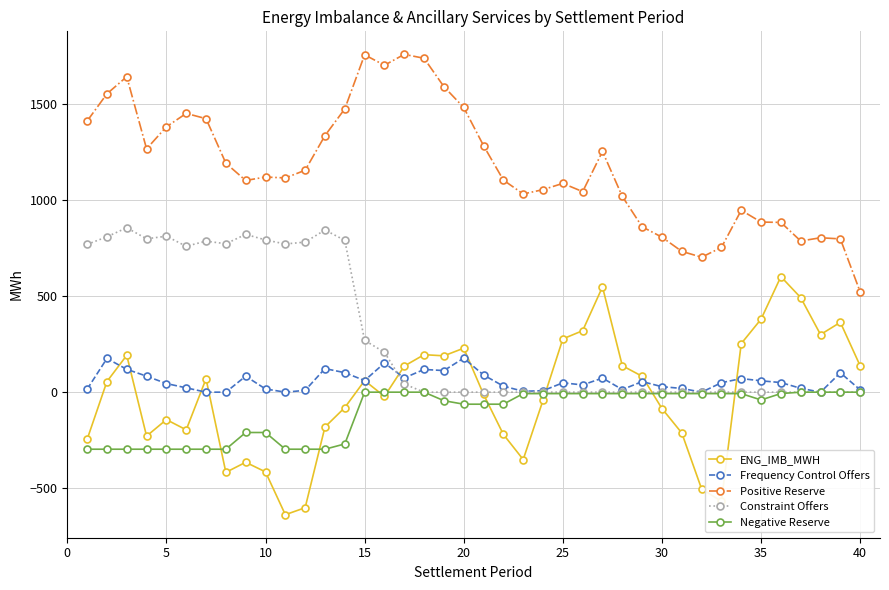

List the series in order of their peak value, highest first.

Positive Reserve, Constraint Offers, ENG_IMB_MWH, Frequency Control Offers, Negative Reserve